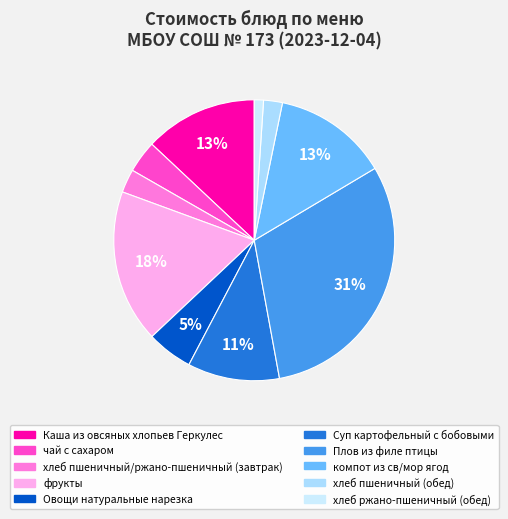

To the nearest percent, what is the difference between the largest and smallest slice percentages?

30%